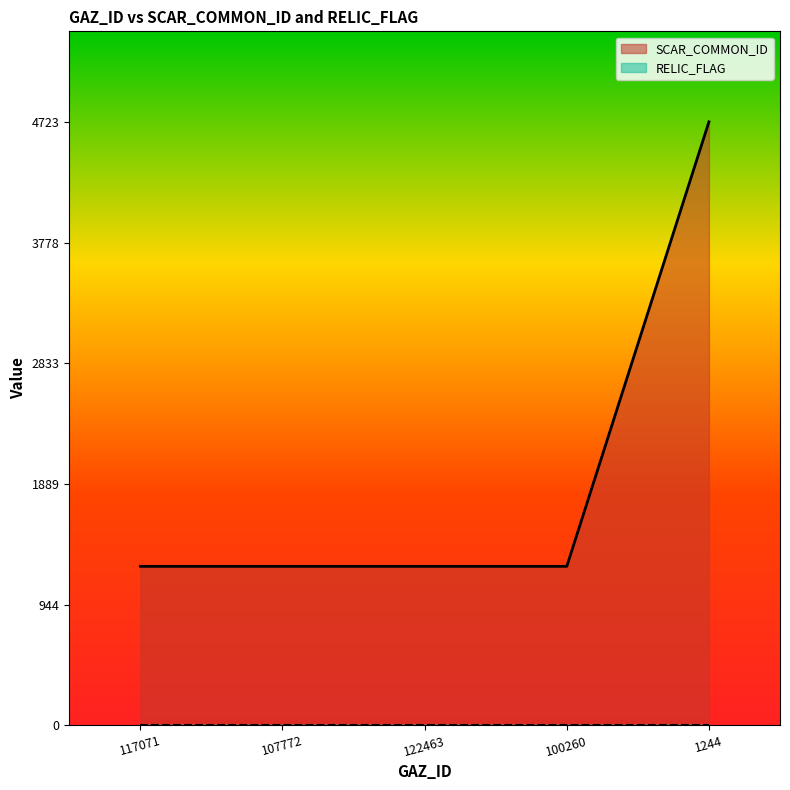

What is the label of the 1st point from the left?

117071